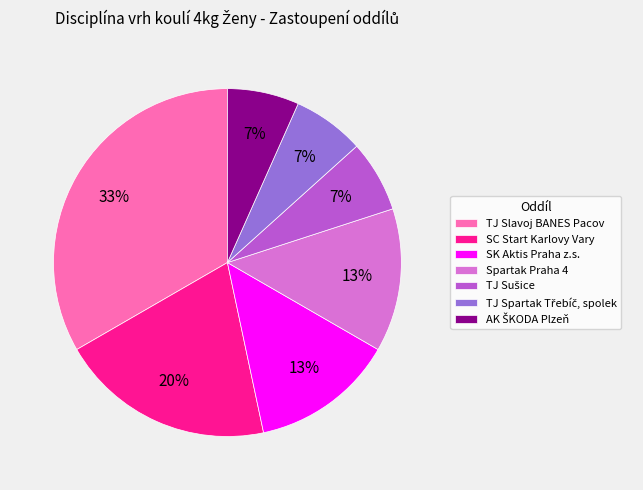

To the nearest percent, what is the difference between the TJ Slavoj BANES Pacov and SC Start Karlovy Vary slice percentages?

13%